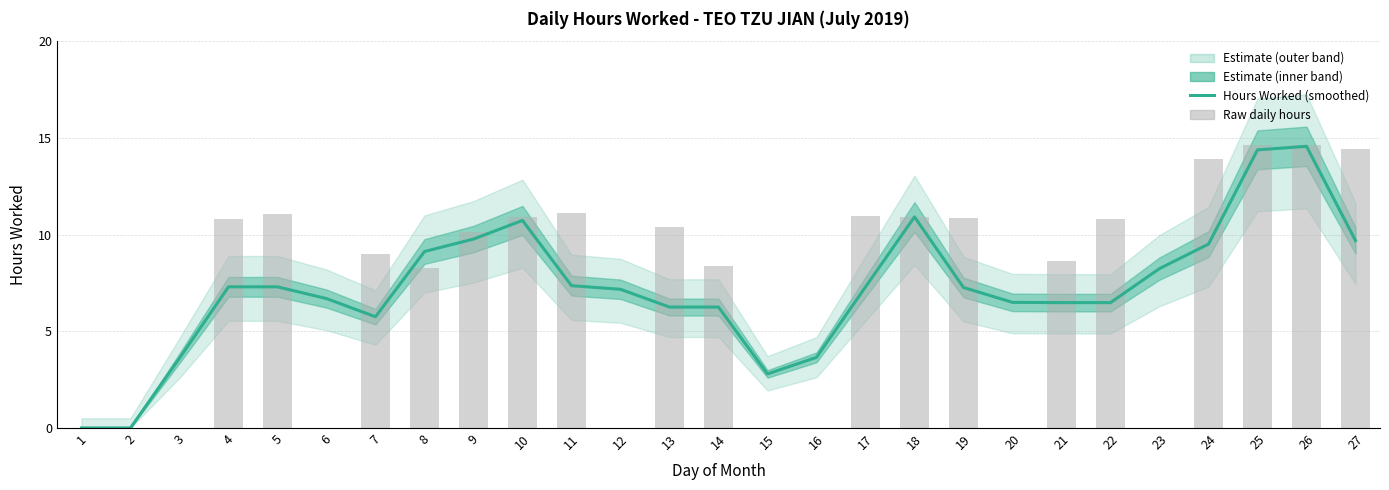

Rank the categories by Raw daily hours value from highest to lowest.

25, 26, 27, 24, 11, 5, 17, 10, 18, 19, 4, 22, 13, 9, 7, 21, 14, 8, 1, 2, 3, 6, 12, 15, 16, 20, 23